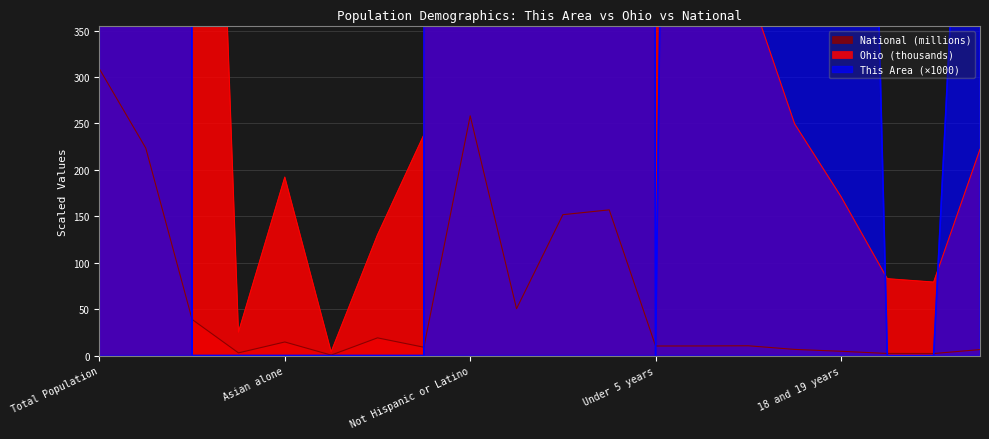

Reading left to right, what are all the values shown in this chart?

This Area: 72000.0	72000.0	0.0	0.0	0.0	0.0	0.0	0.0	70000.0	2000.0	40000.0	32000.0	0.0	4000.0	5000.0	1000.0	2000.0	0.0	0.0	1000.0
Ohio: 11536.5	9539.4	1407.7	25.3	192.2	4.1	130.0	237.8	11181.8	354.7	5632.2	5904.3	367.5	382.6	396.2	249.6	171.3	82.8	79.2	222.2
National: 308.7	223.6	38.9	2.9	14.7	0.5	19.1	9.0	258.3	50.5	151.8	157.0	10.3	10.4	10.6	6.7	4.6	2.3	2.2	6.5